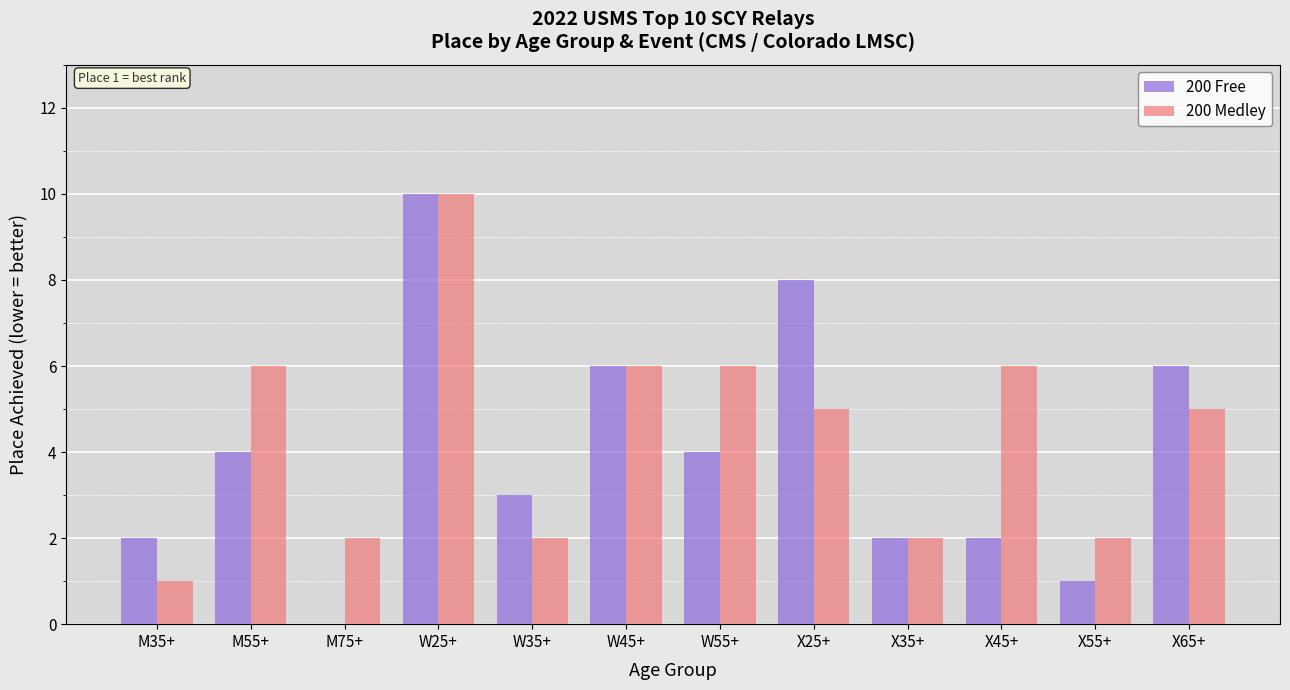

Is the value of 200 Free at M75+ greater than the value of 200 Medley at W45+?

No